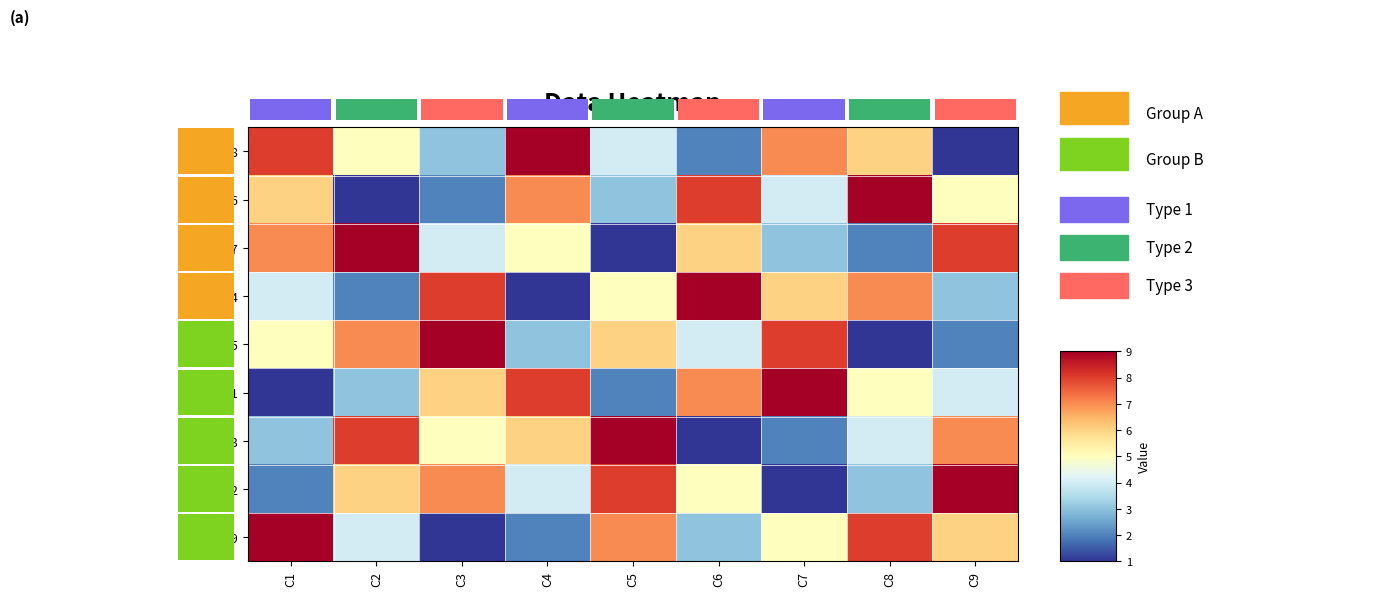

Which category has the highest value in the R3 series?

C5